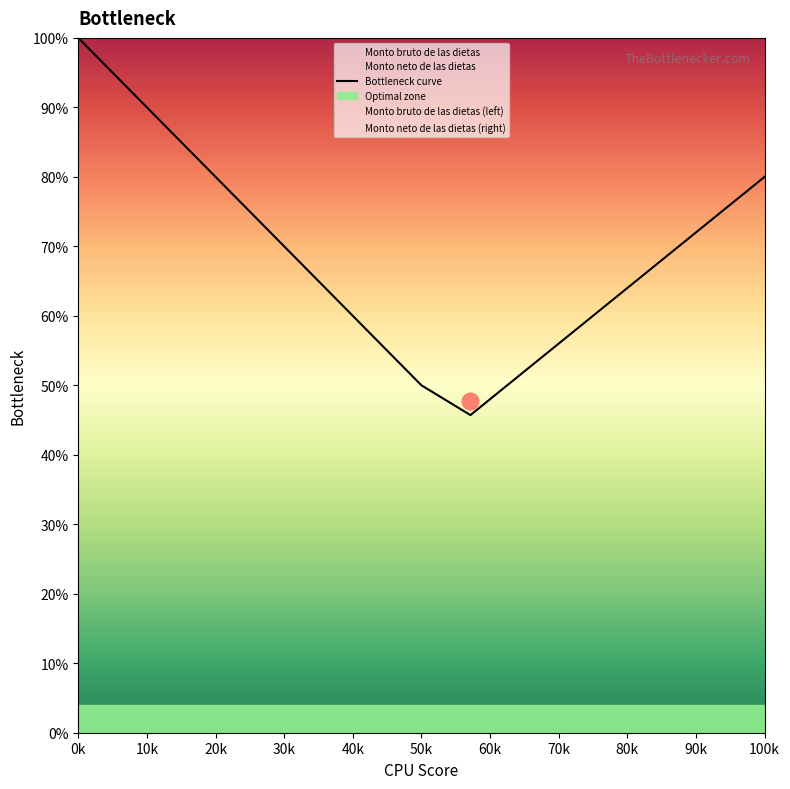

What is the difference between the maximum and minimum values?

54.3